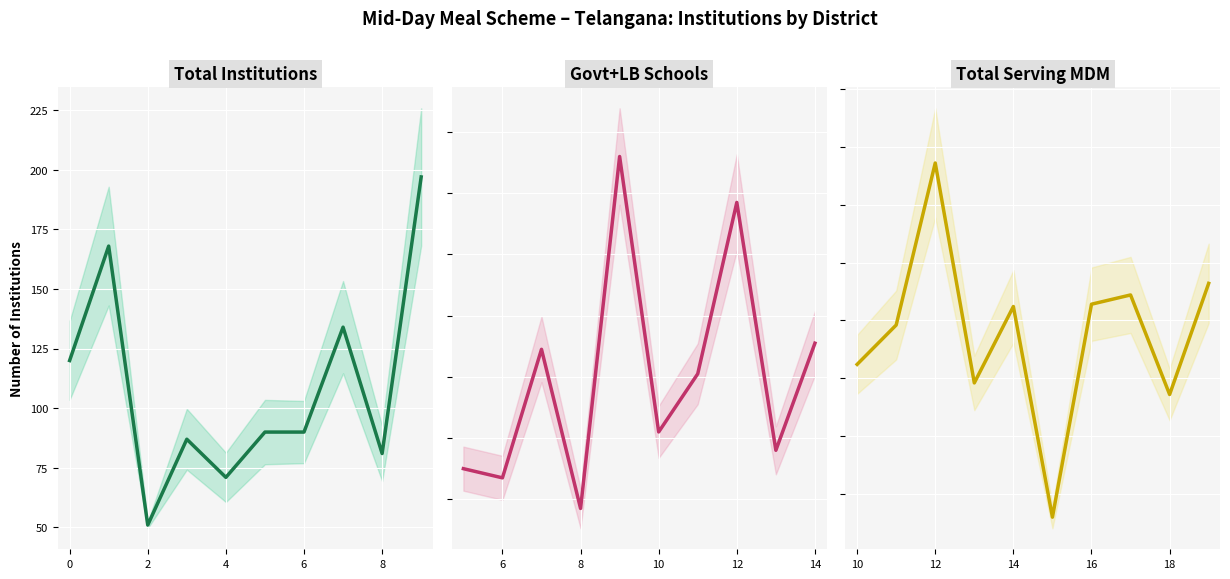

What is the highest value of the Total Serving MDM series?

193